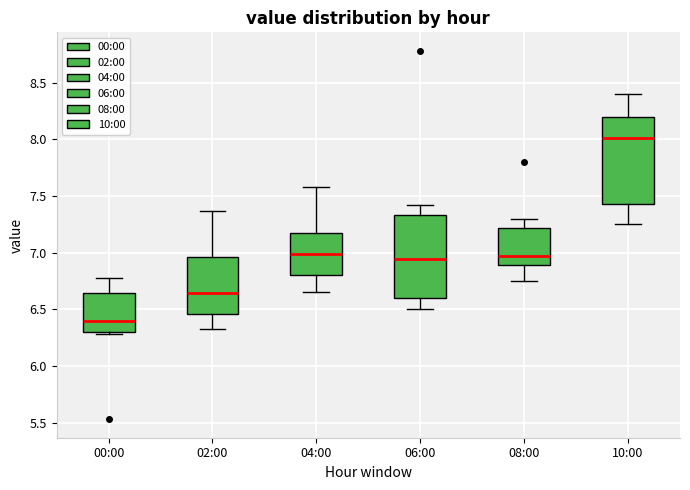

Where does the lower whisker of the box for 04:00 end on the y-axis? The values are not printed on the chart, so give them approximately, as read against the axis.

6.65